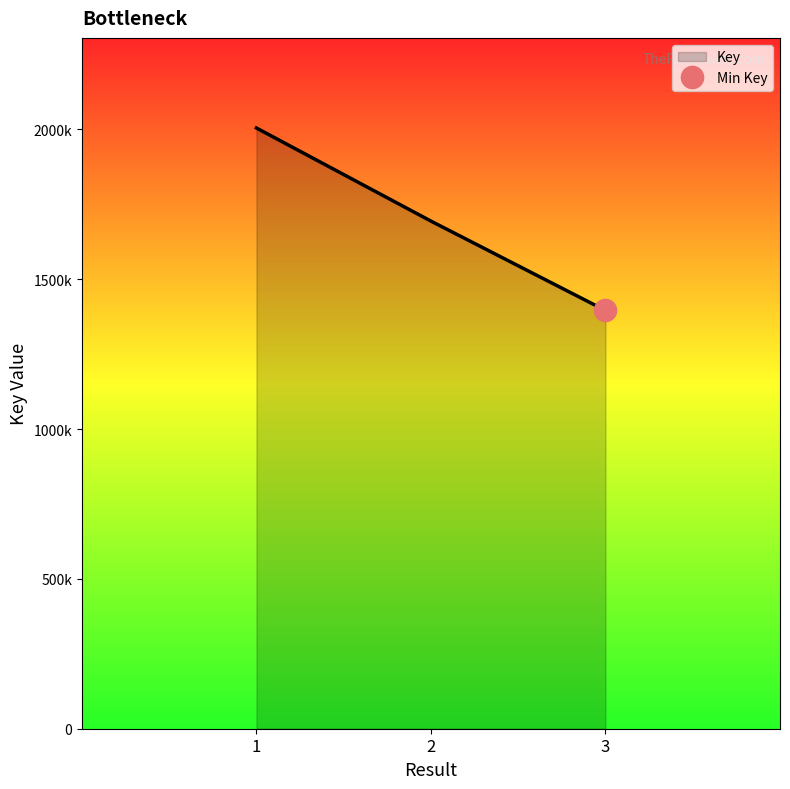

What is the change in value from 2 to 3?

-29829029